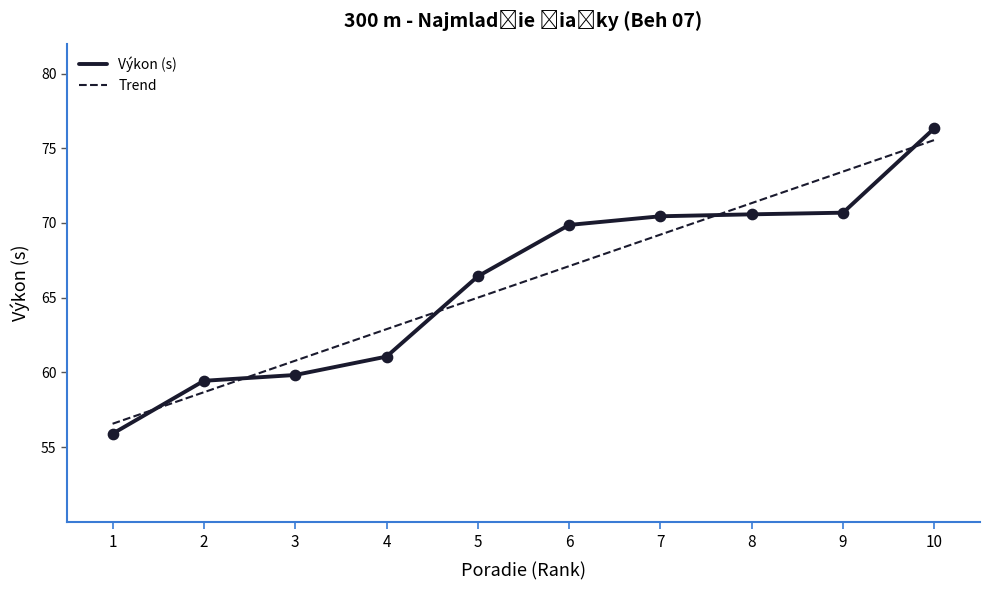

Between 4 and 8, which is larger?

8